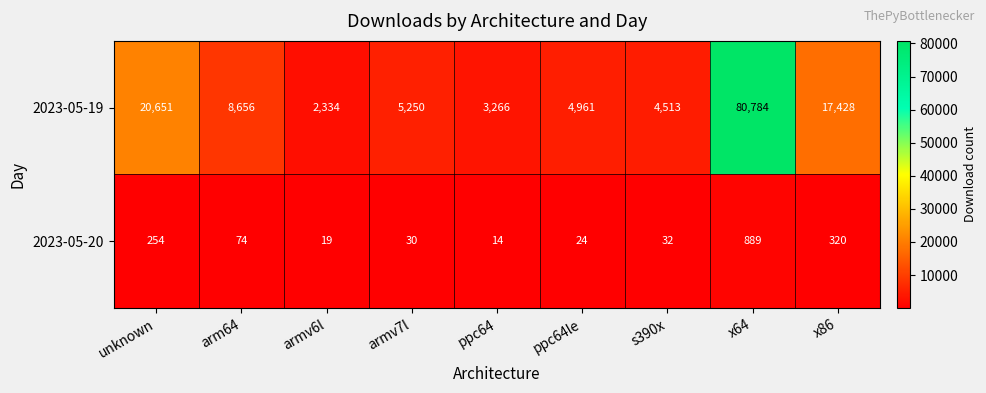

List the series in order of their overall mean, lowest first.

2023-05-20, 2023-05-19